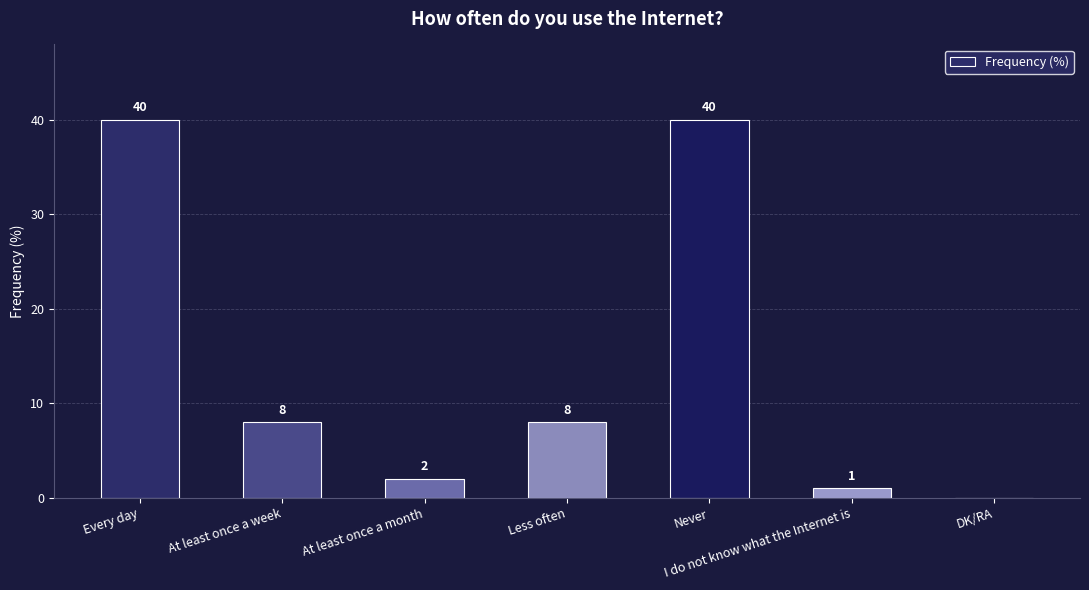

What is the maximum value shown in the chart?

40